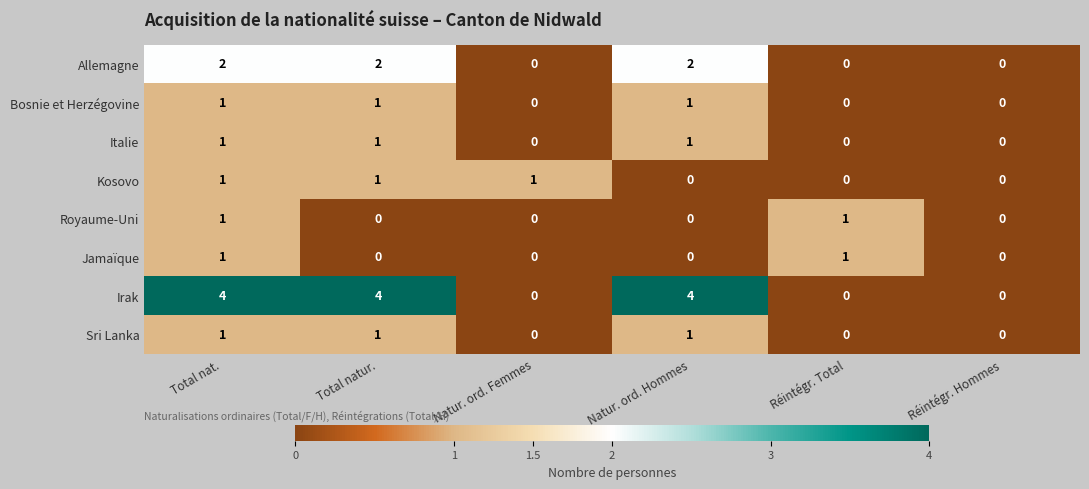

What is the difference between the highest and lowest values at Réintégr. Total?

1